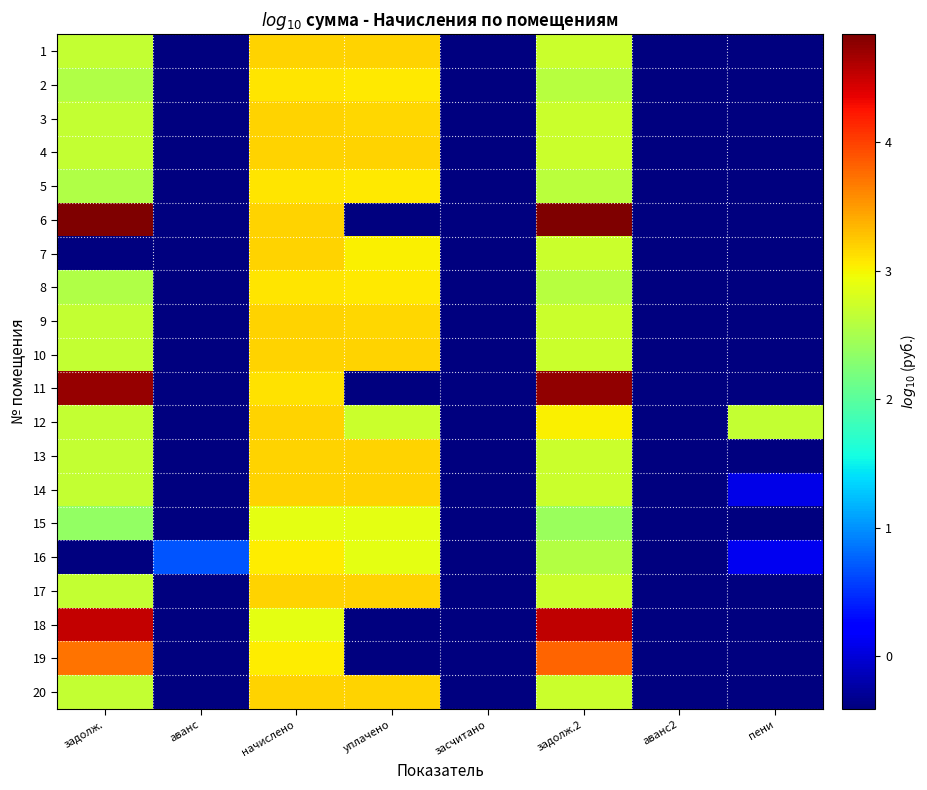

At уплачено, list the series in order from smallest to largest.

12, 16, 15, 7, 2, 8, 5, 9, 3, 20, 4, 10, 1, 6, 11, 14, 17, 13, 18, 19